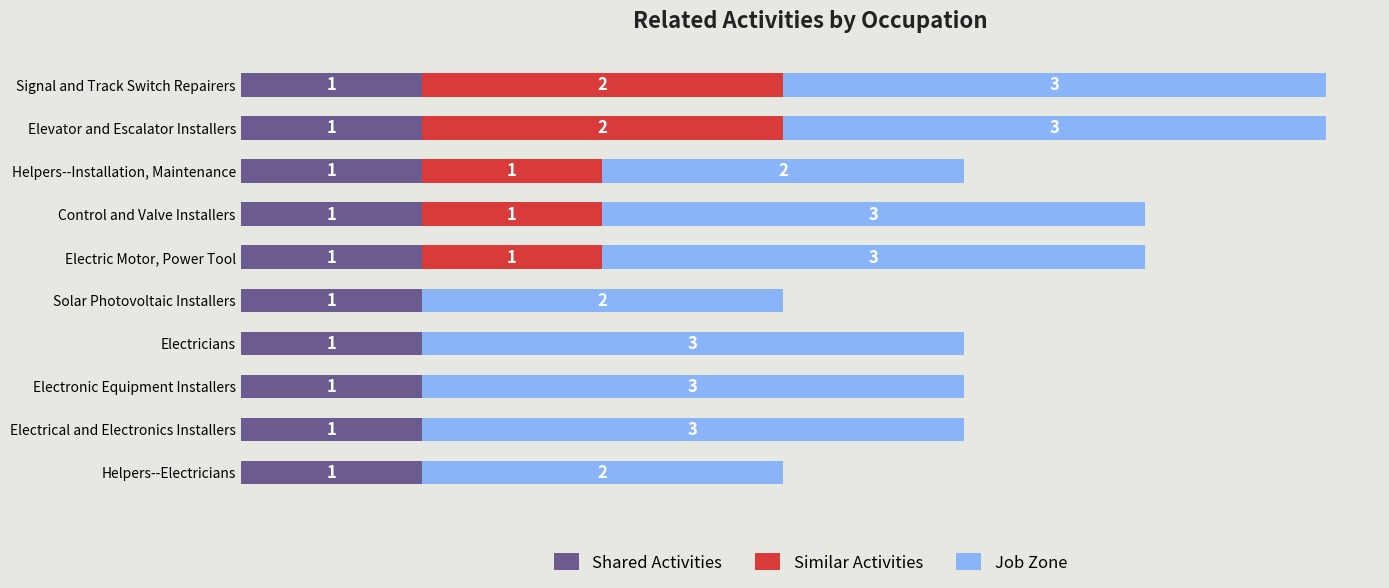

What are all the series names shown in the legend?

Shared Activities, Similar Activities, Job Zone